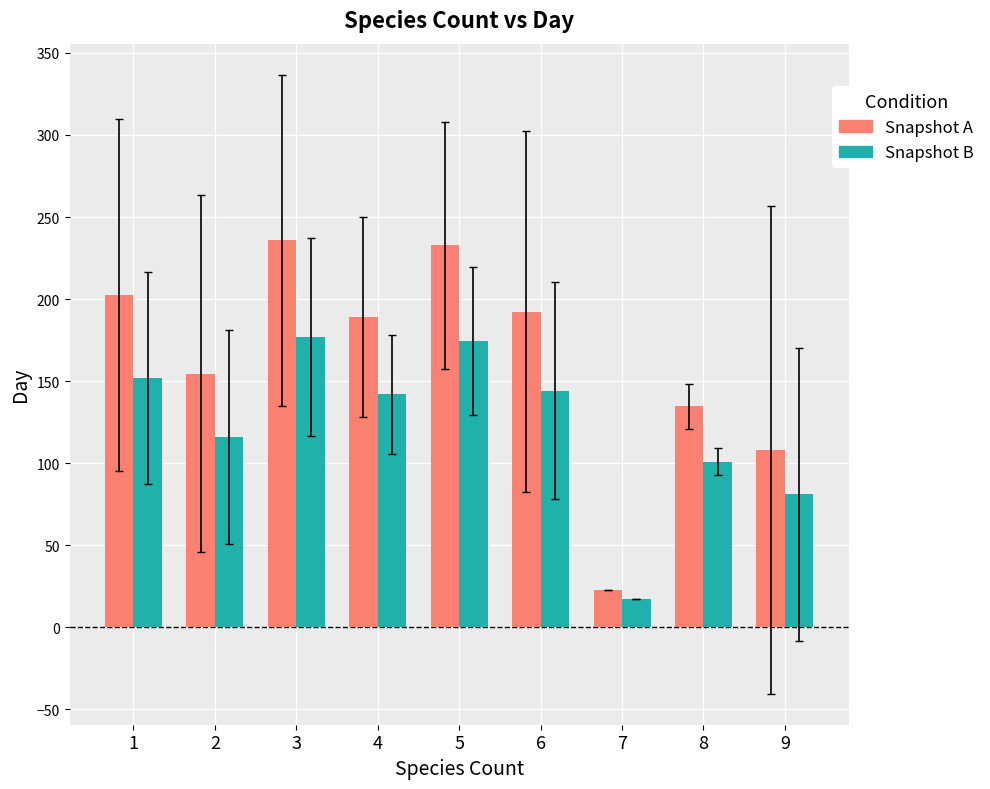

What is the spread (max minus min) of values at 2?

38.6